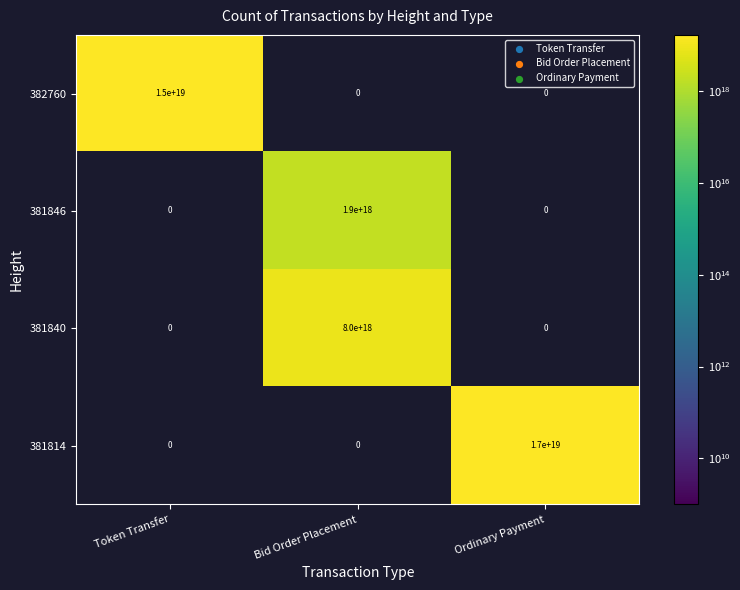

At which label does 382760 reach its peak?

Token Transfer